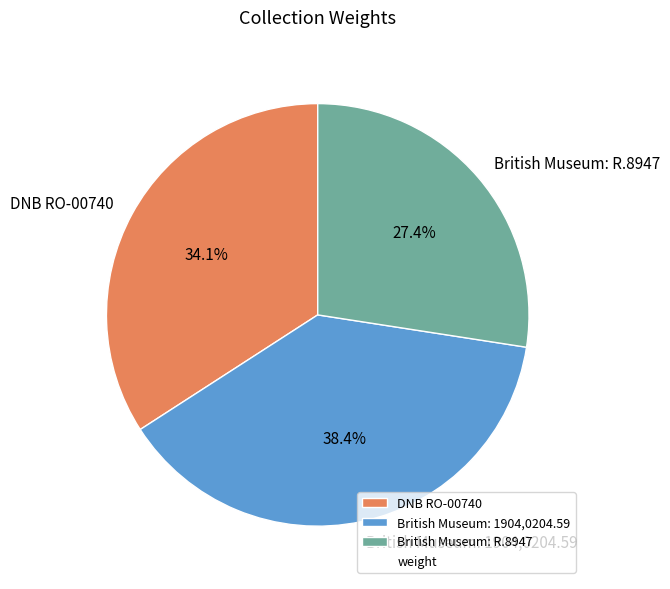

The DNB RO-00740 slice represents 40% of the pie. True or false?

False